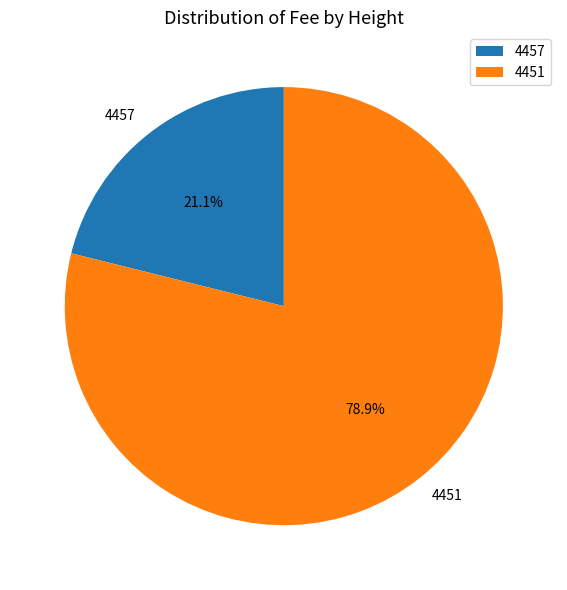

Is 4457 the majority of the pie?

No